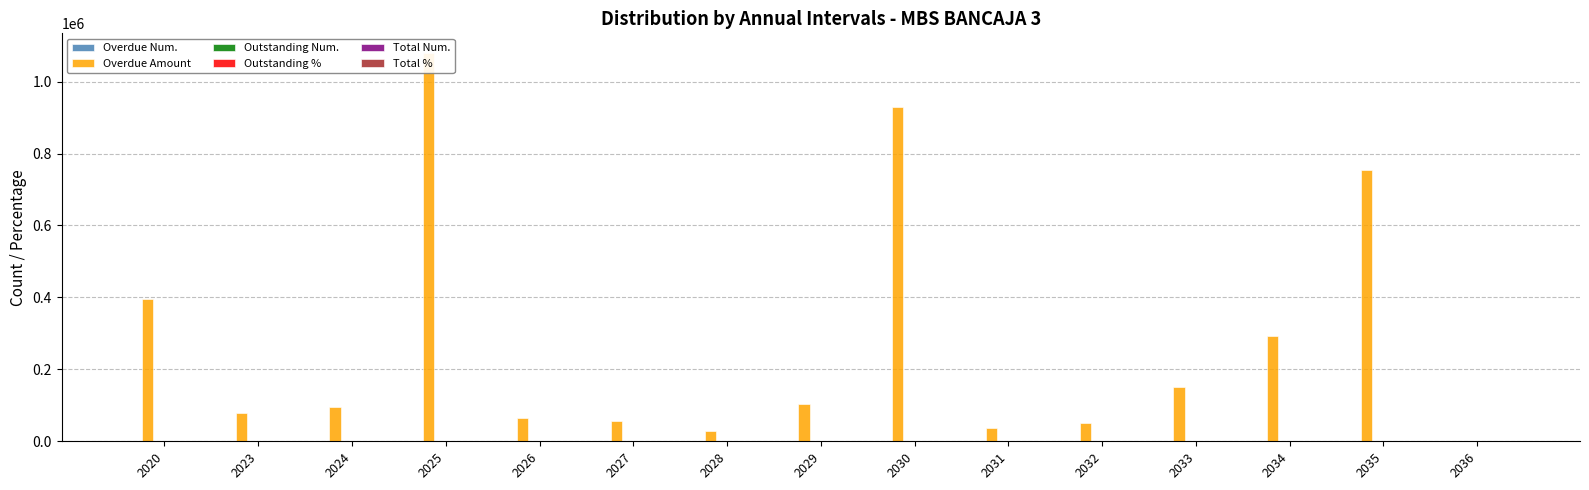

How many categories are shown in the chart?

15